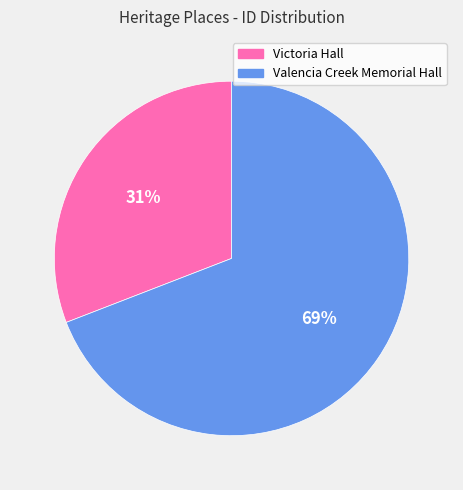

What percentage is the Valencia Creek Memorial Hall slice, to the nearest percent?

69%